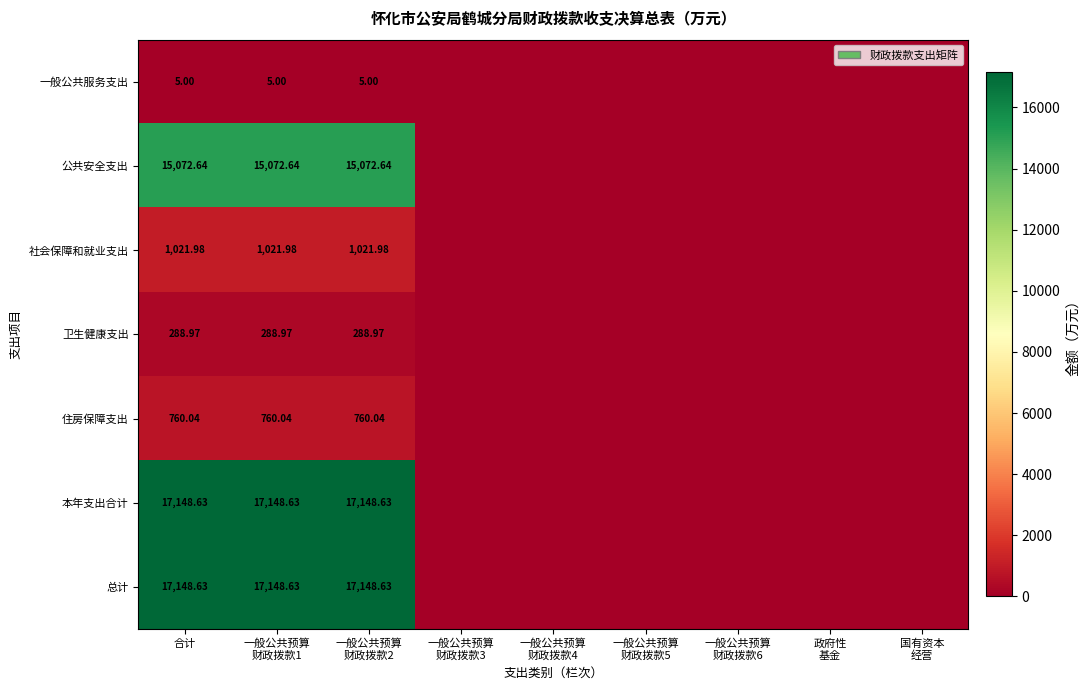

Rank the series at 一般公共预算 财政拨款5 from lowest to highest value.

一般公共服务支出, 公共安全支出, 社会保障和就业支出, 卫生健康支出, 住房保障支出, 本年支出合计, 总计